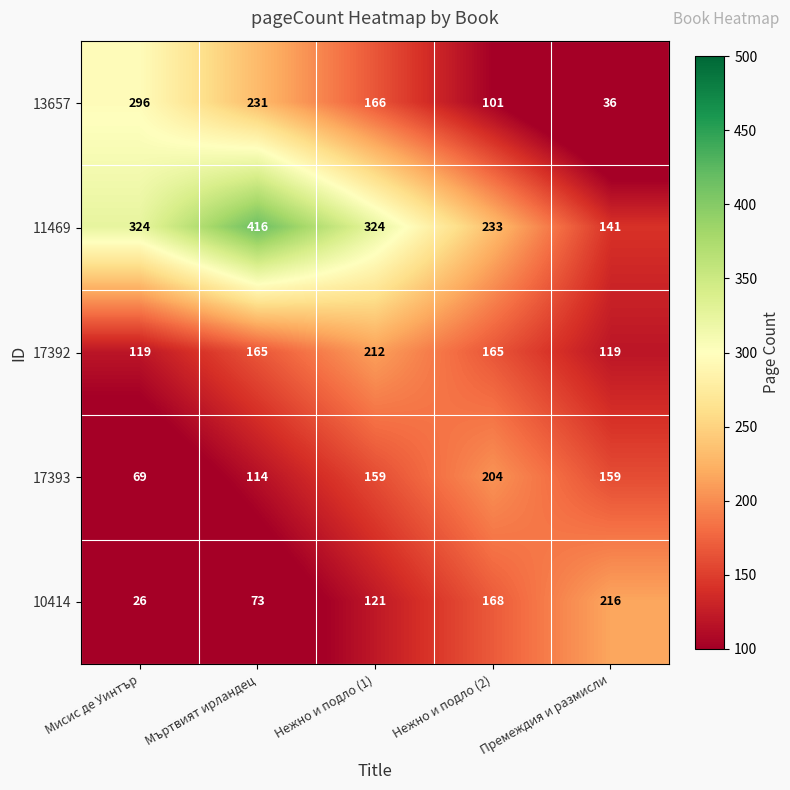

Read the 13657 value at Мъртвият ирландец.

231